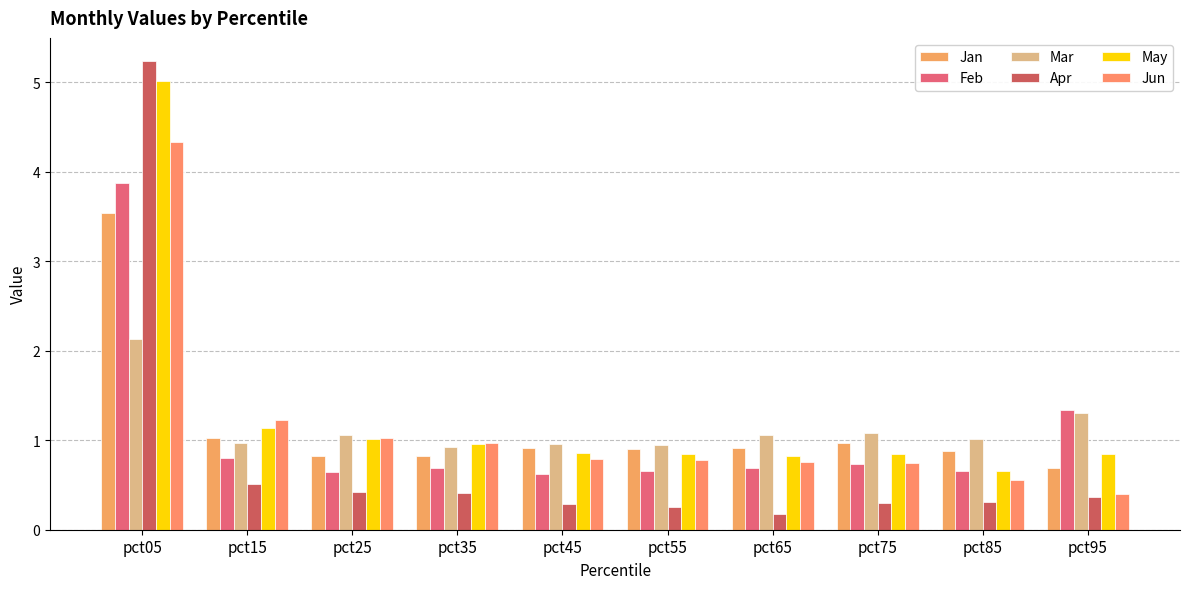

What is the difference between the maximum and minimum values in the May series?

4.4